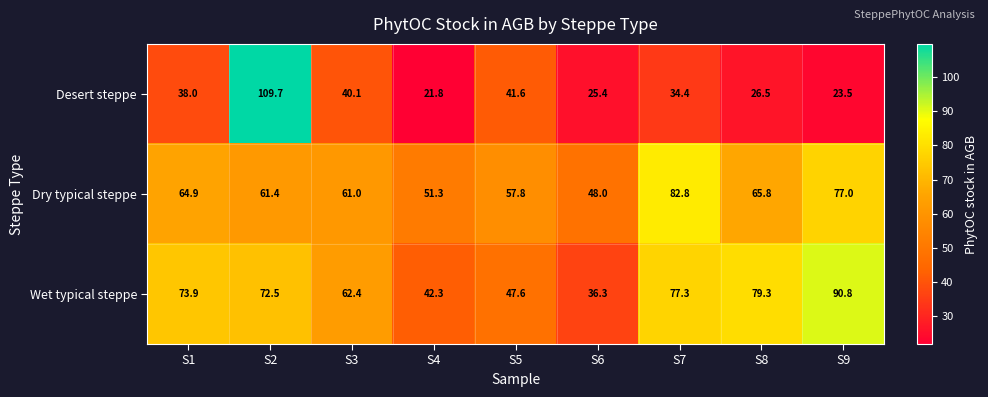

What is the sum of the Desert steppe values at S1 and S8?

64.5